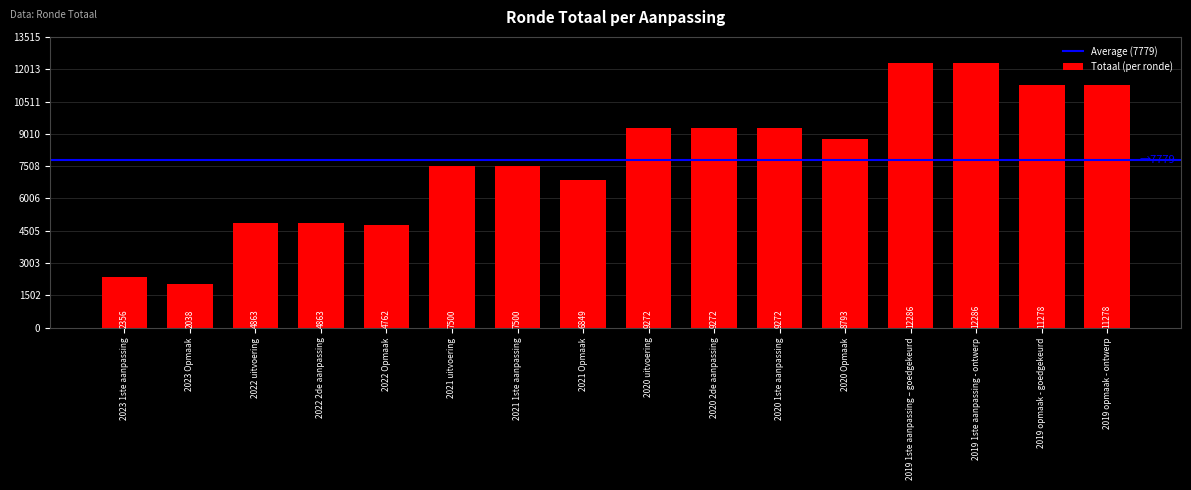

What is the label of the 14th bar from the right?

2022 uitvoering